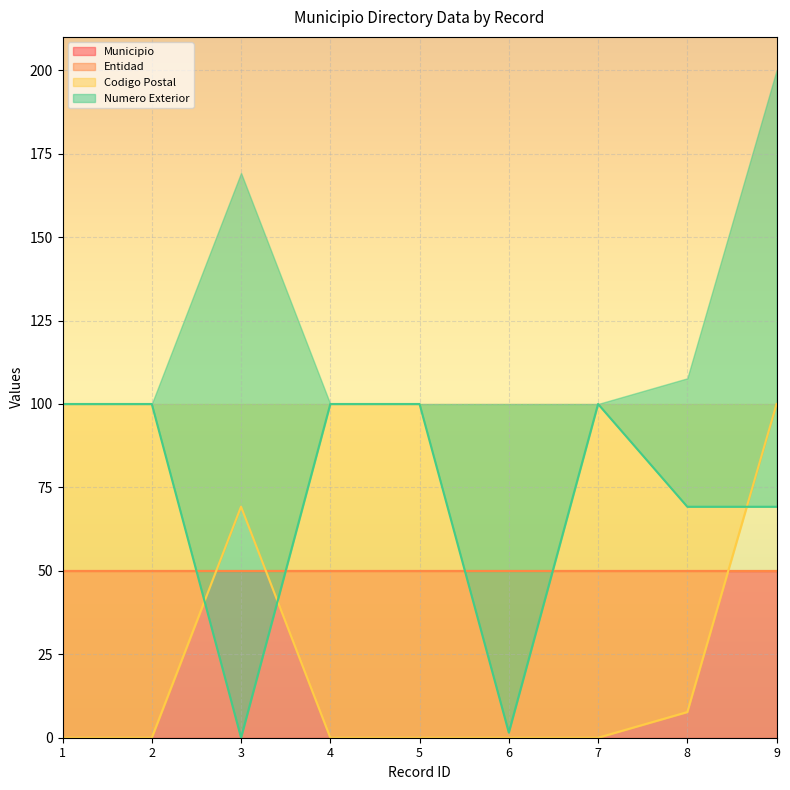

The Codigo Postal series shows 67.0 at 2. True or false?

False